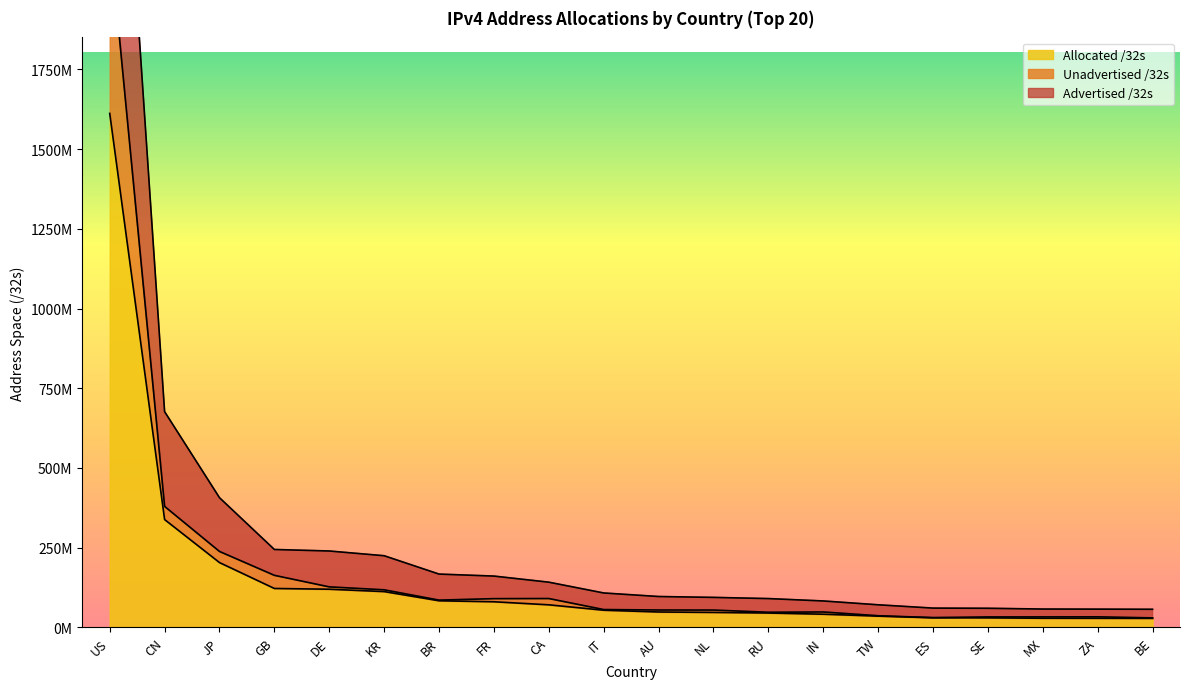

What position from the left is RU?

13